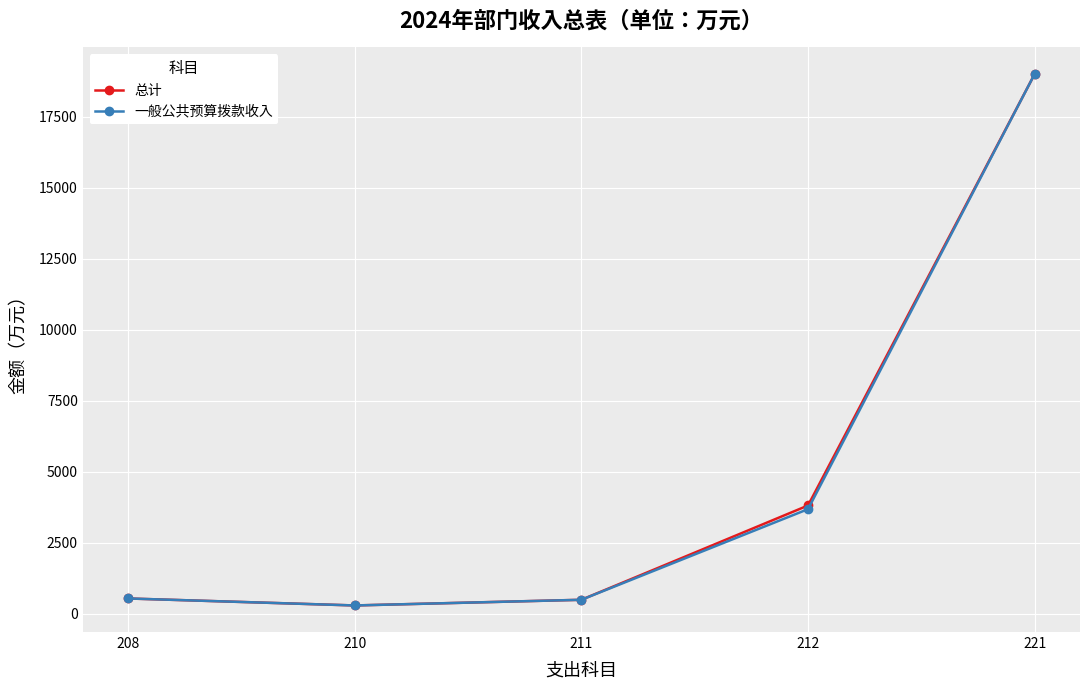

What is the sum of all 总计 values?

24172.0